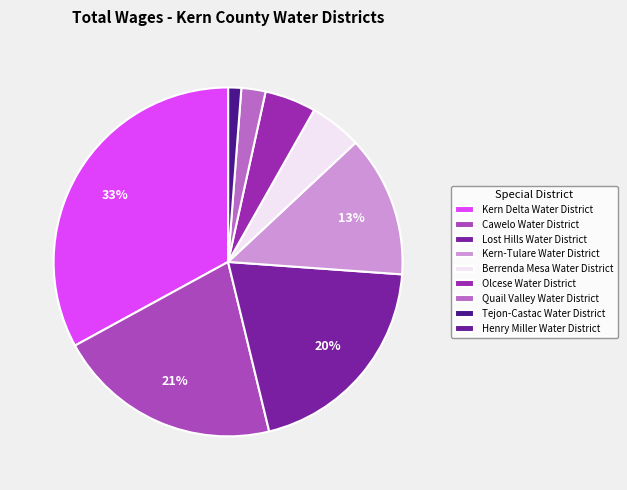

What is the change in value from Cawelo Water District to Tejon-Castac Water District?

-1090248